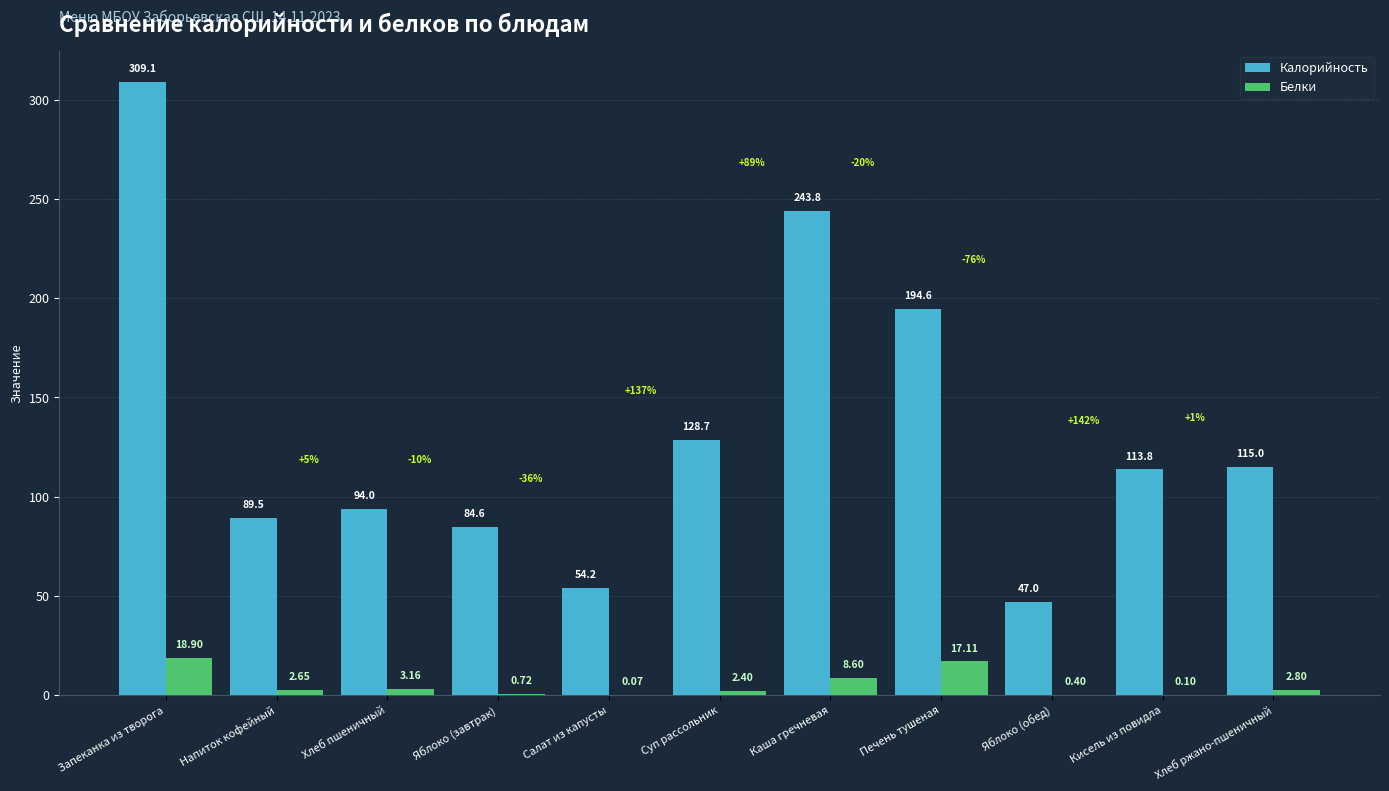

What is the sum of all Белки values?

56.9